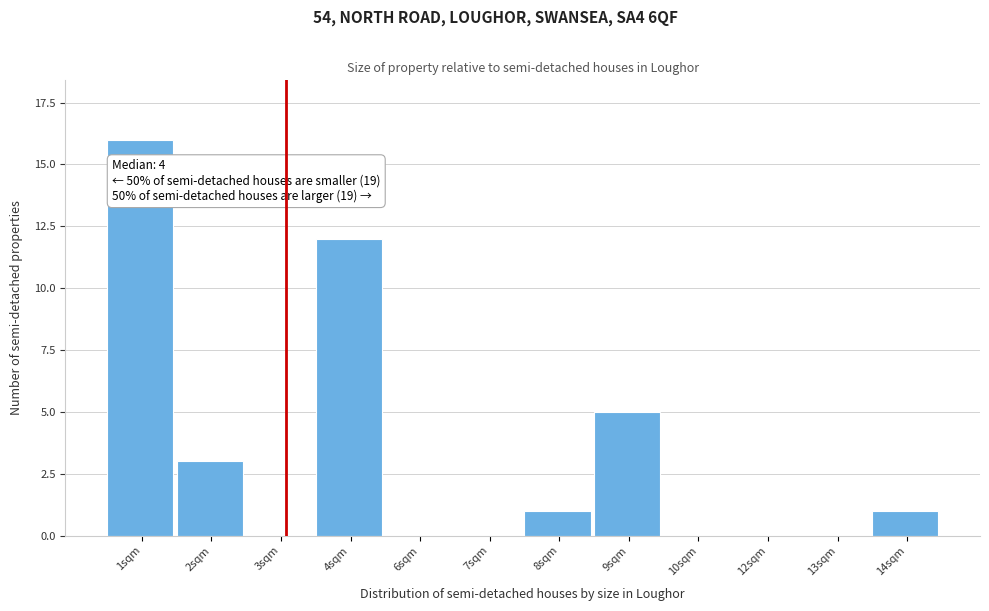

Reading left to right, extract all data points from this chart.

1sqm=16	2sqm=3	3sqm=0	4sqm=12	6sqm=0	7sqm=0	8sqm=1	9sqm=5	10sqm=0	12sqm=0	13sqm=0	14sqm=1